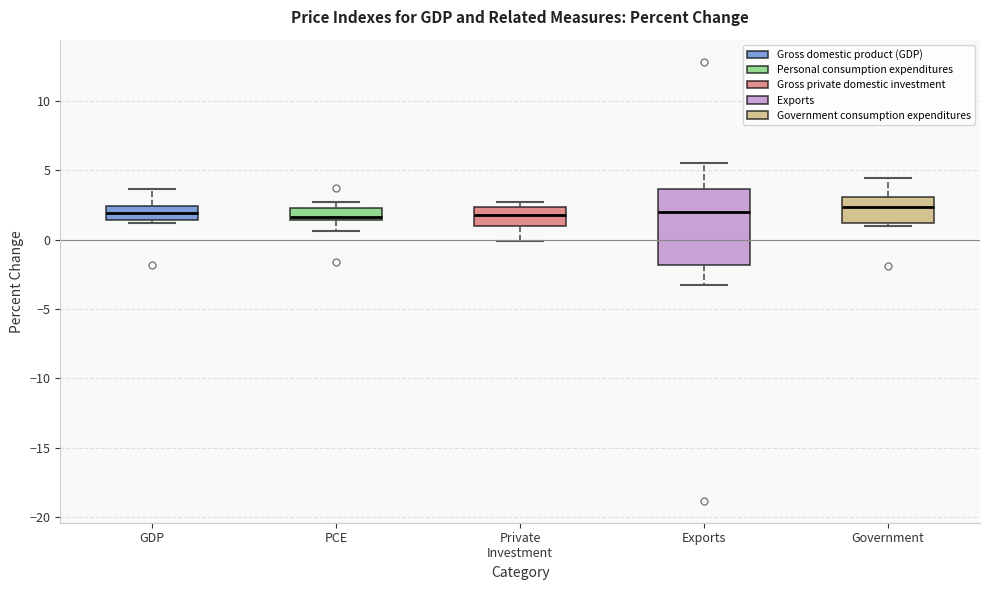

Reading left to right, transcribe this box plot: for each box, give where its median line is, the range the box spans, and where its two whiskers end, as read against the y-axis. The values are not printed on the chart, so give them approximately, as read against the axis.

GDP: median 2.0, box 1.5 to 2.5, whiskers 1.0 to 3.5
PCE: median 1.5 (just above the box's lower edge), box 1.5 to 2.5, whiskers 0.5 to 2.5 (just above the box's upper edge)
Private Investment: median 2.0, box 1.0 to 2.5, whiskers 0.0 to 2.5 (just above the box's upper edge)
Exports: median 2.0, box -2.0 to 3.5, whiskers -3.5 to 5.5
Government: median 2.5, box 1.0 to 3.0, whiskers 1.0 (just below the box's lower edge) to 4.5